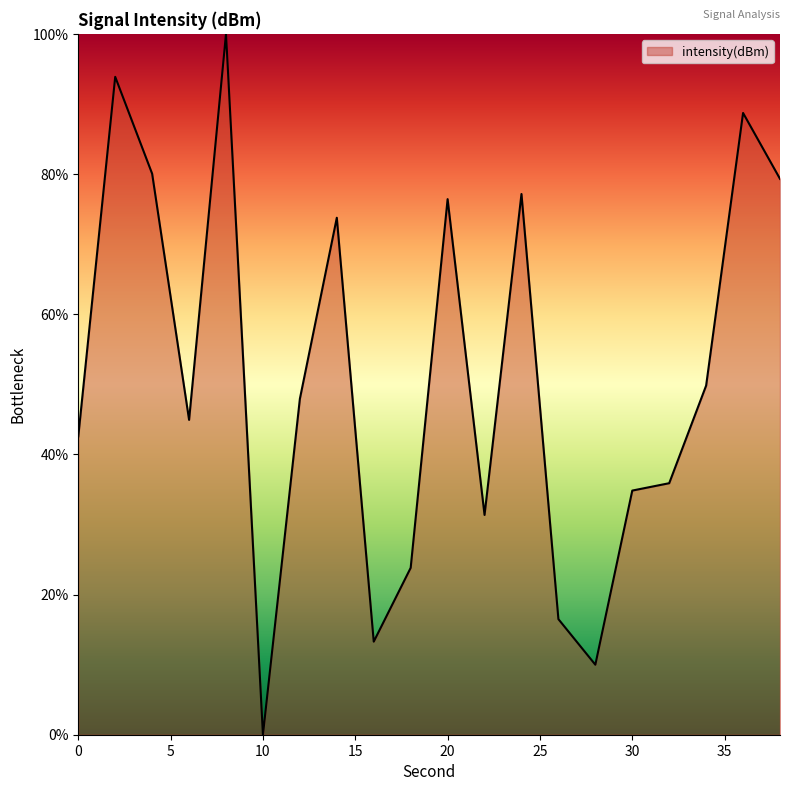

What is the maximum value shown in the chart?

100.0